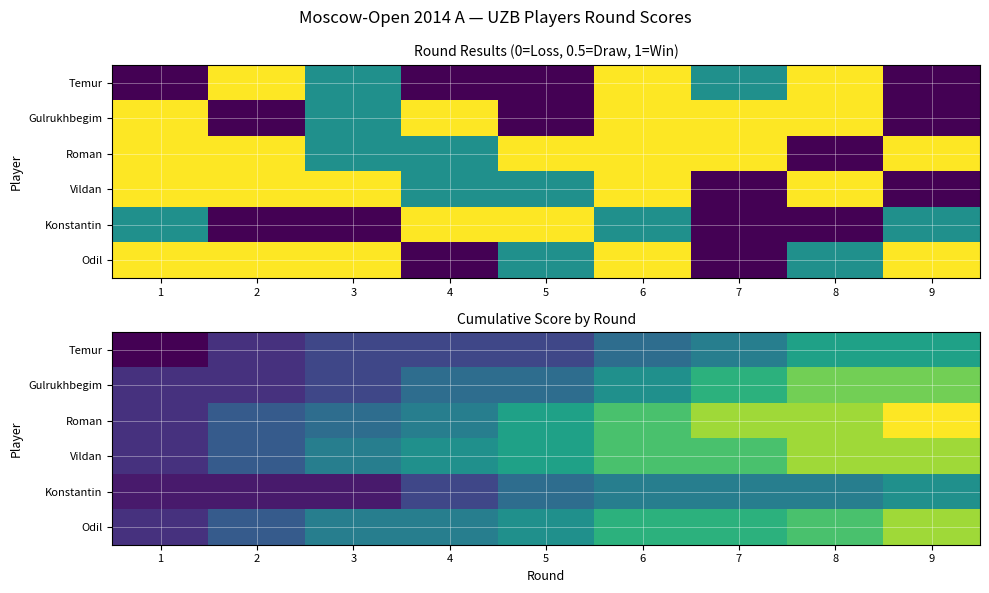

What is the maximum value for Gulrukhbegim?

5.5